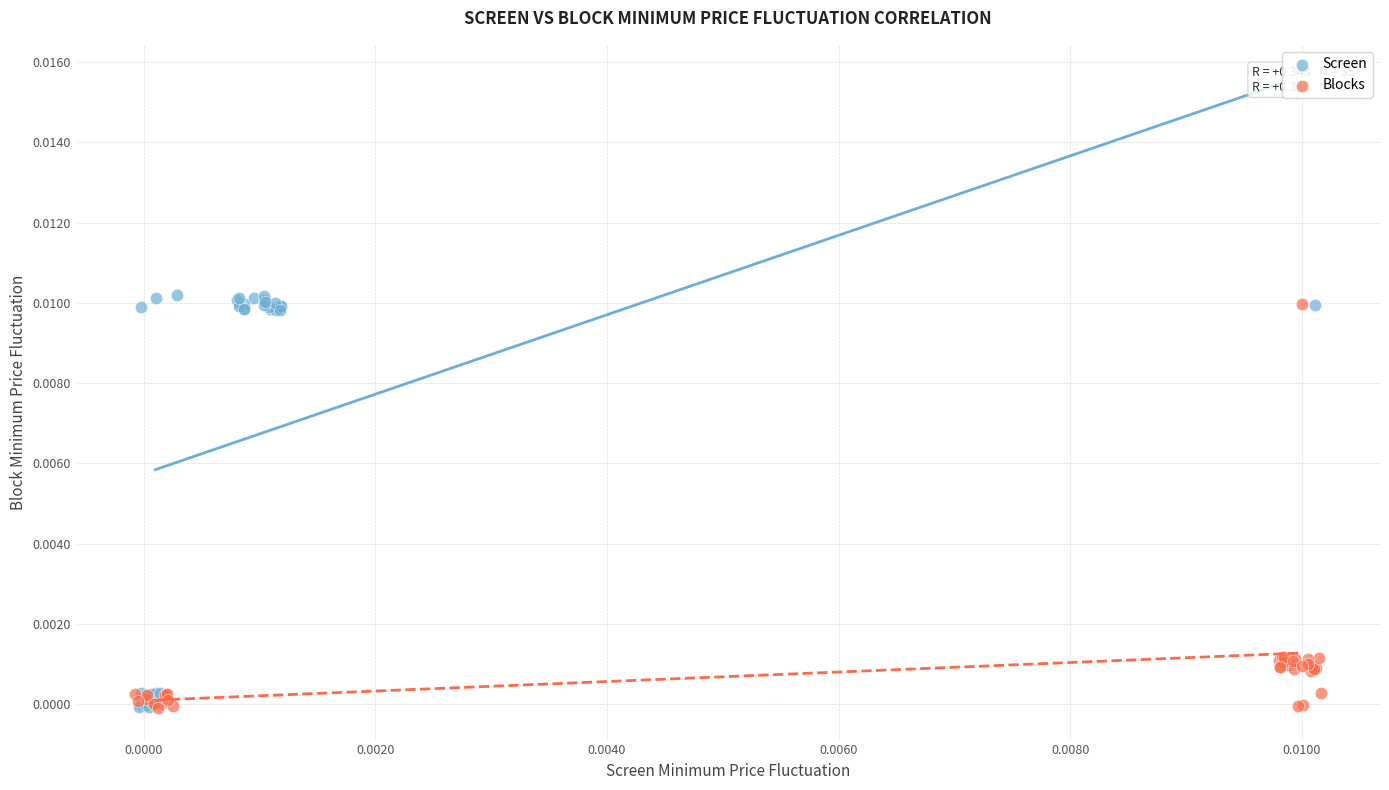

Which series reaches the maximum Y coordinate?

Screen